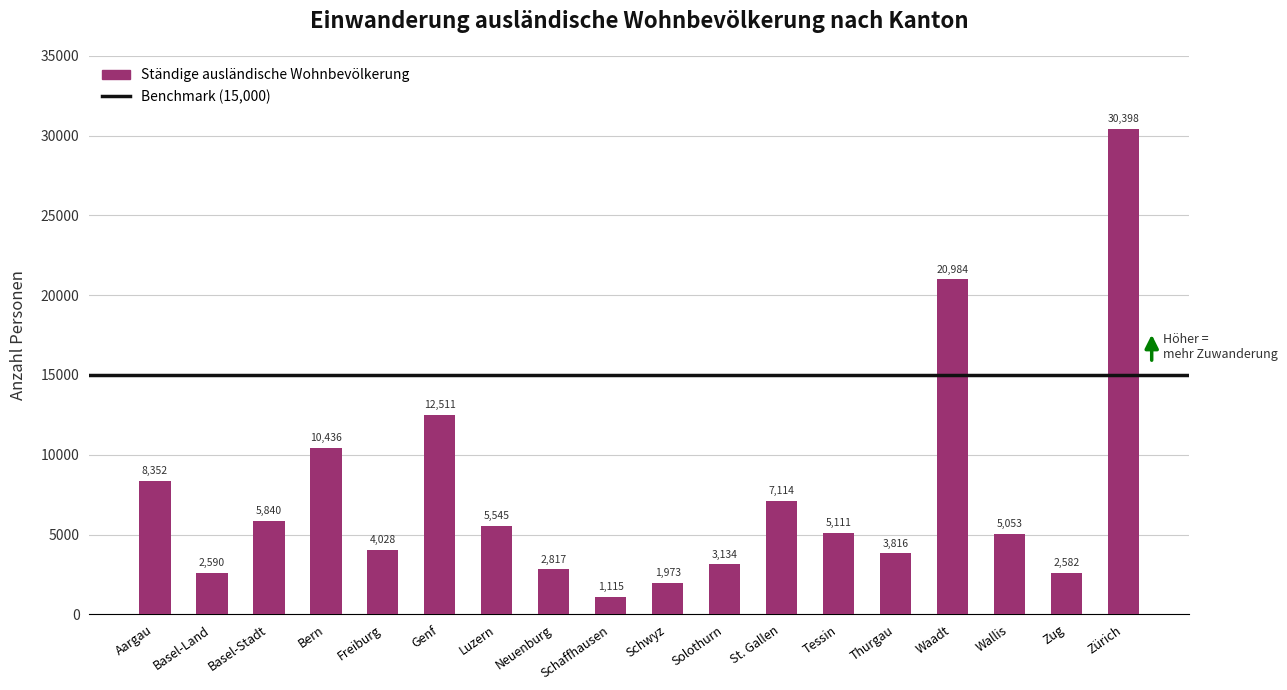

Count the number of data series in this chart.

1